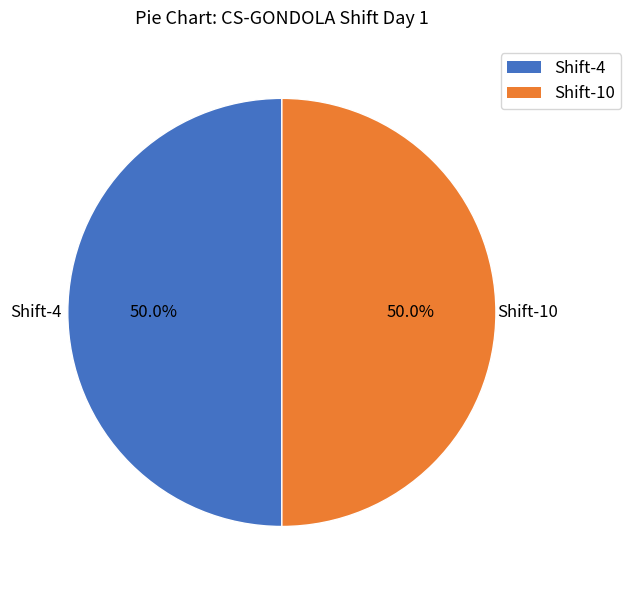

Count the number of slices in the pie.

2